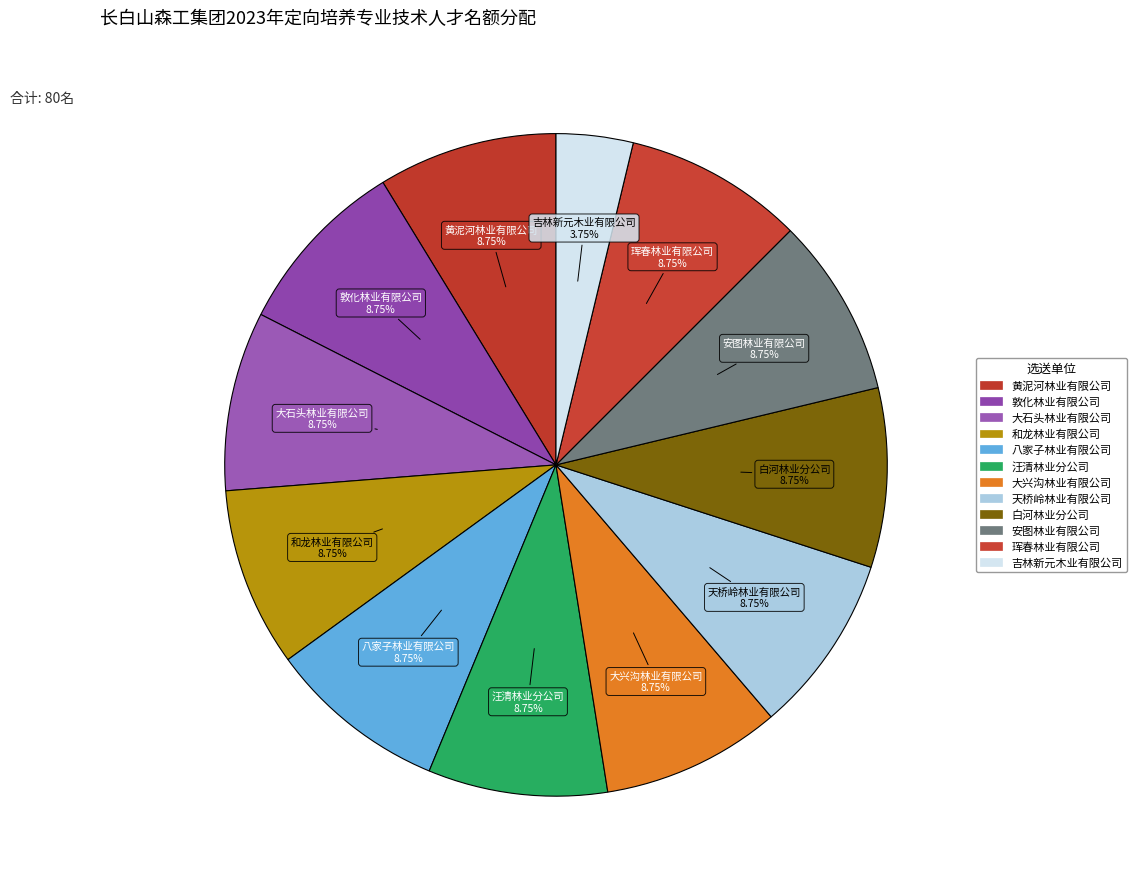

To the nearest percent, what percentage of the pie is 天桥岭林业有限公司?

9%